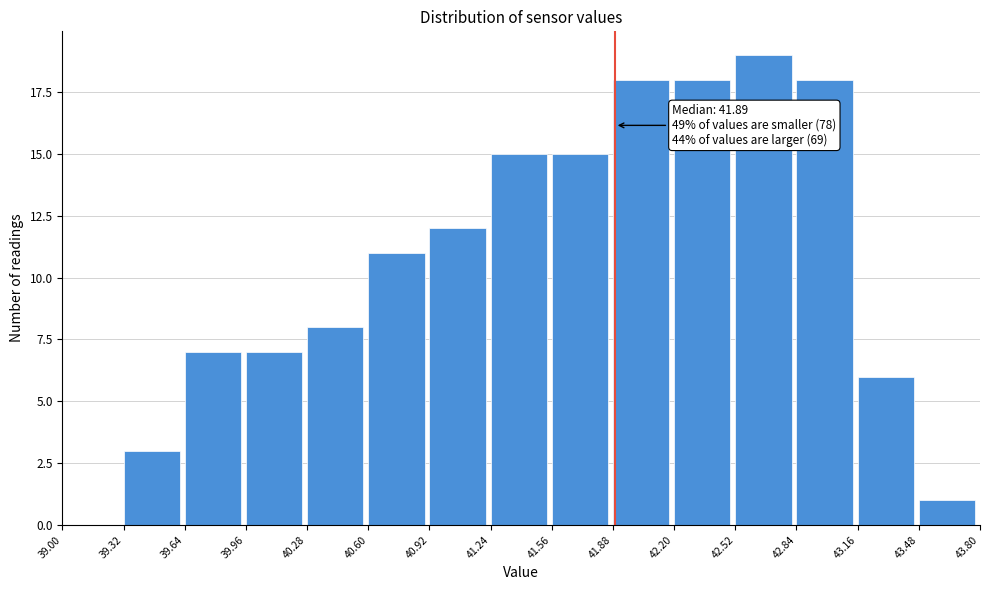

Which range on the x-axis has the tallest bar?

42.52 to 42.84